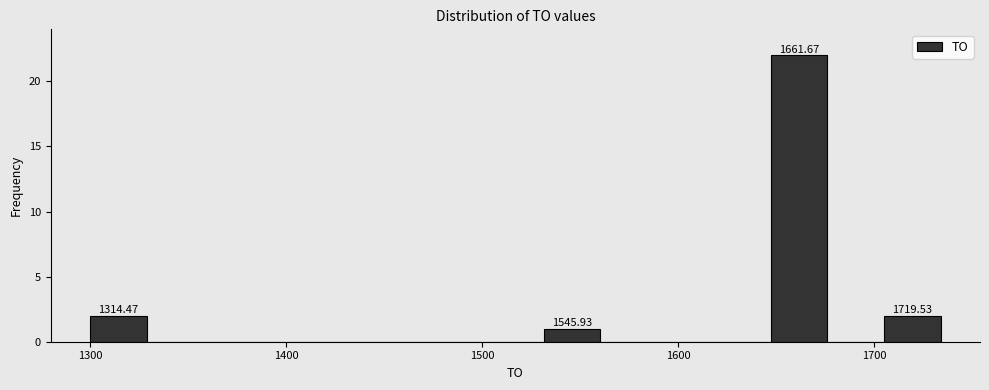

Around what value on the x-axis is the tallest bar? Give the approximate position of its centre, as read against the axis.

1660